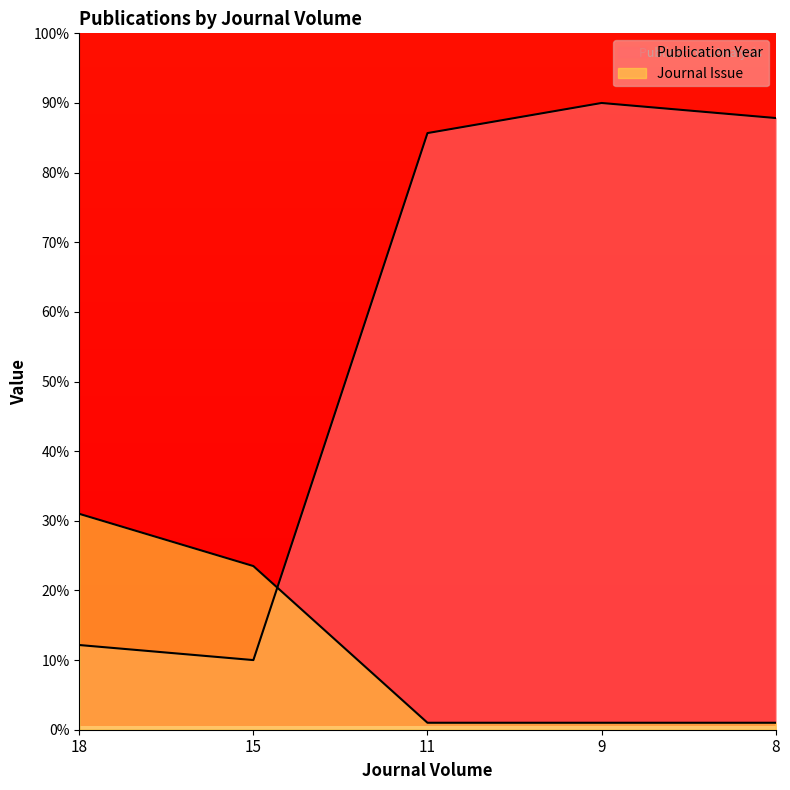

Reading left to right, what are all the values shown in this chart?

Publication Year: 12.2	10.0	85.7	90.0	87.8
Journal Issue: 31.0	23.5	1.0	1.0	1.0